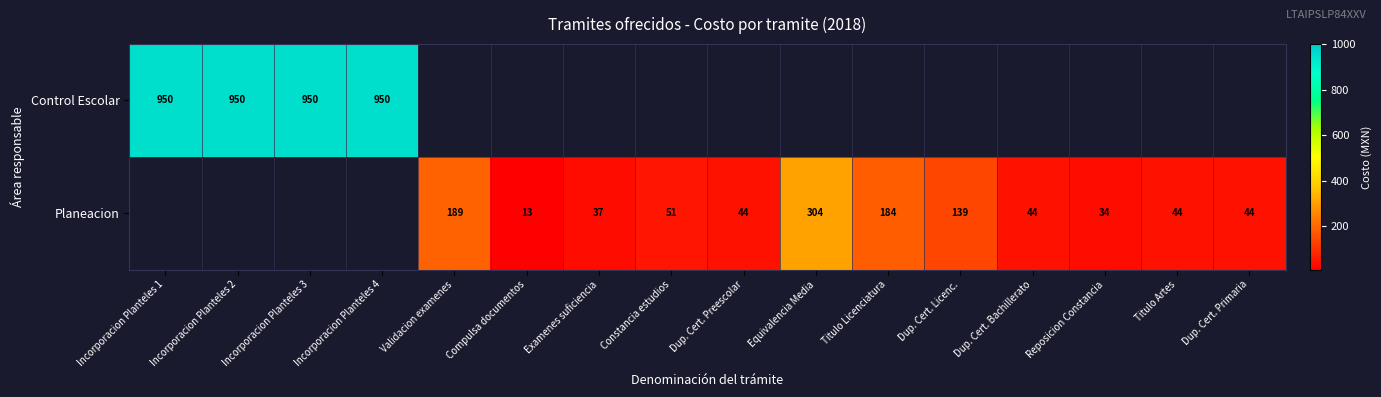

How many series are shown in this chart?

2